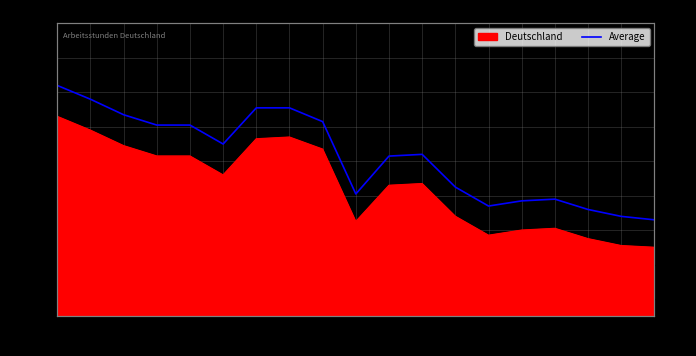

Rank the categories by value from lowest to highest.

2018, 2017, 2016, 2013, 2014, 2015, 2009, 2012, 2010, 2011, 2005, 2003, 2004, 2008, 2002, 2006, 2007, 2001, 2000